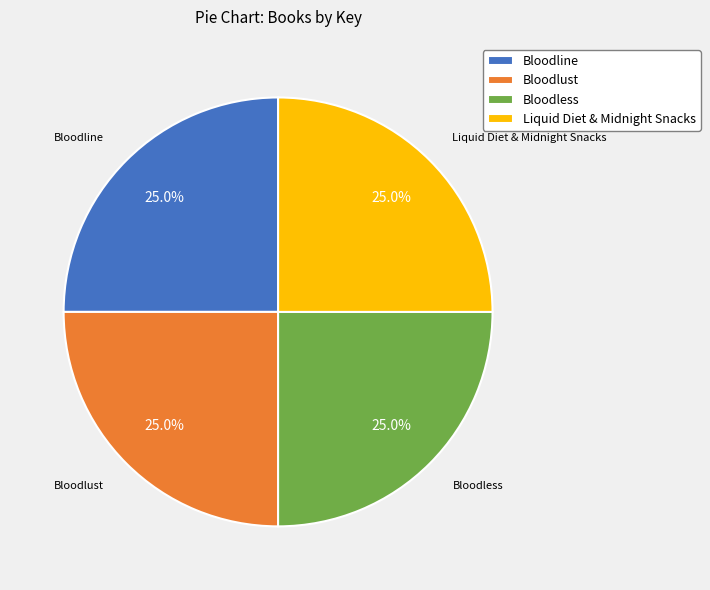

To the nearest percent, what is the combined percentage of Liquid Diet & Midnight Snacks and Bloodless?

50%